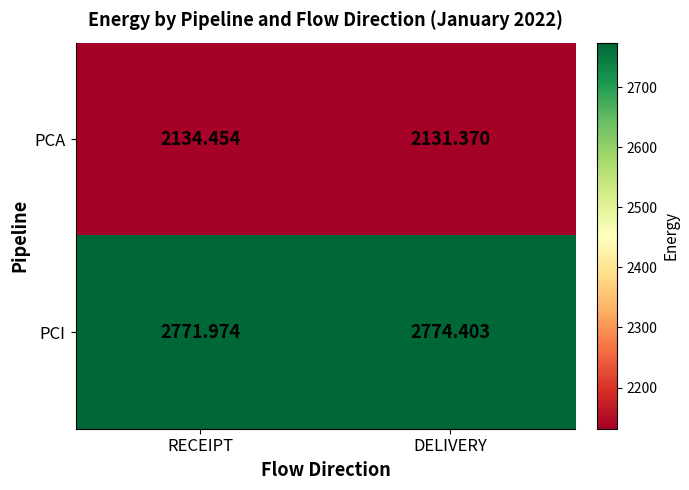

What is the greatest value displayed?

2774.4